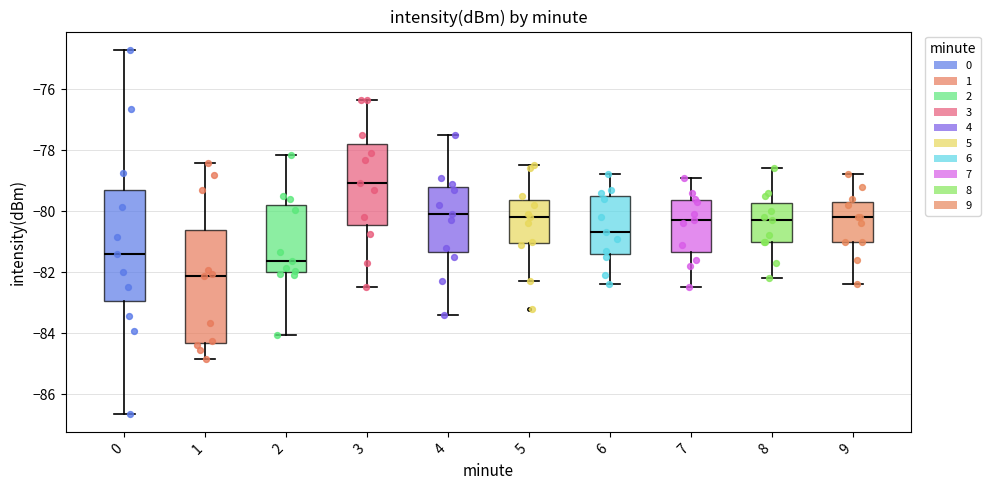

Reading left to right, read every box against the y-axis: the position of its median line, the range the box covers, and the ends of its whiskers. The values are not printed on the chart, so give them approximately, as read against the axis.

0: median -81.4, box -83.0 to -79.4, whiskers -86.6 to -74.8
1: median -82.2, box -84.4 to -80.6, whiskers -84.8 to -78.4
2: median -81.6, box -82.0 to -79.8, whiskers -84.0 to -78.2
3: median -79.0, box -80.4 to -77.8, whiskers -82.4 to -76.4
4: median -80.0, box -81.4 to -79.2, whiskers -83.4 to -77.4
5: median -80.2, box -81.0 to -79.6, whiskers -82.2 to -78.4
6: median -80.6, box -81.4 to -79.4, whiskers -82.4 to -78.8
7: median -80.2, box -81.4 to -79.6, whiskers -82.4 to -78.8
8: median -80.2, box -81.0 to -79.8, whiskers -82.2 to -78.6
9: median -80.2, box -81.0 to -79.6, whiskers -82.4 to -78.8